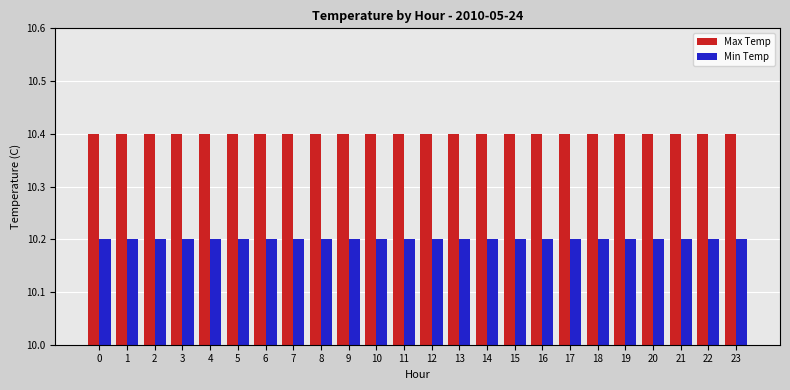

Which series has the largest total across all categories?

Max Temp